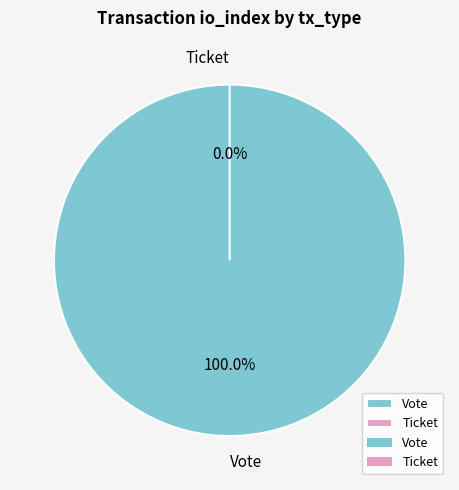

Which slice is the smallest?

Ticket